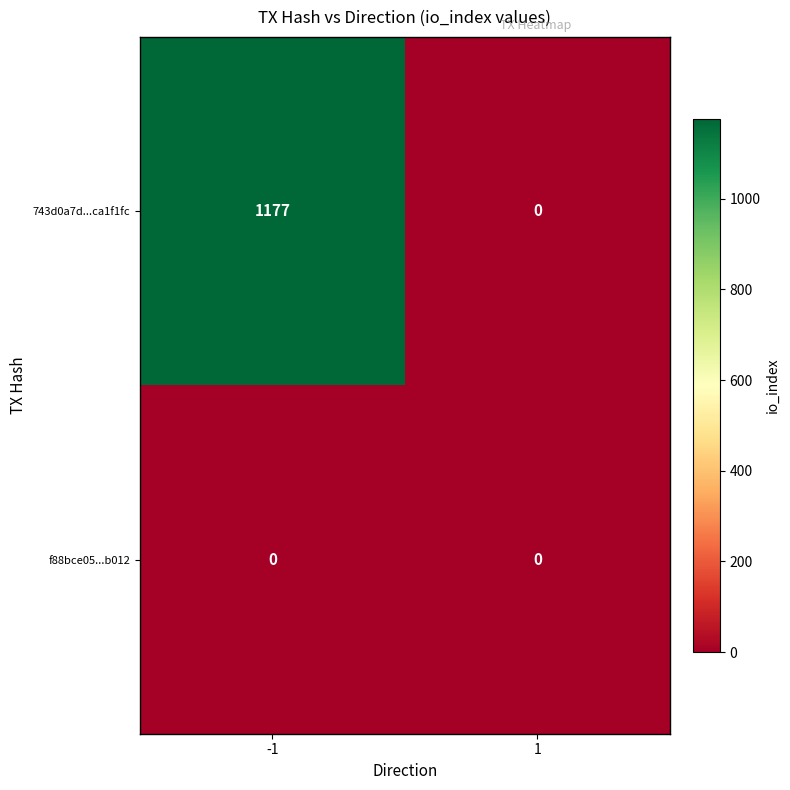

Which label corresponds to the largest value in the chart?

-1